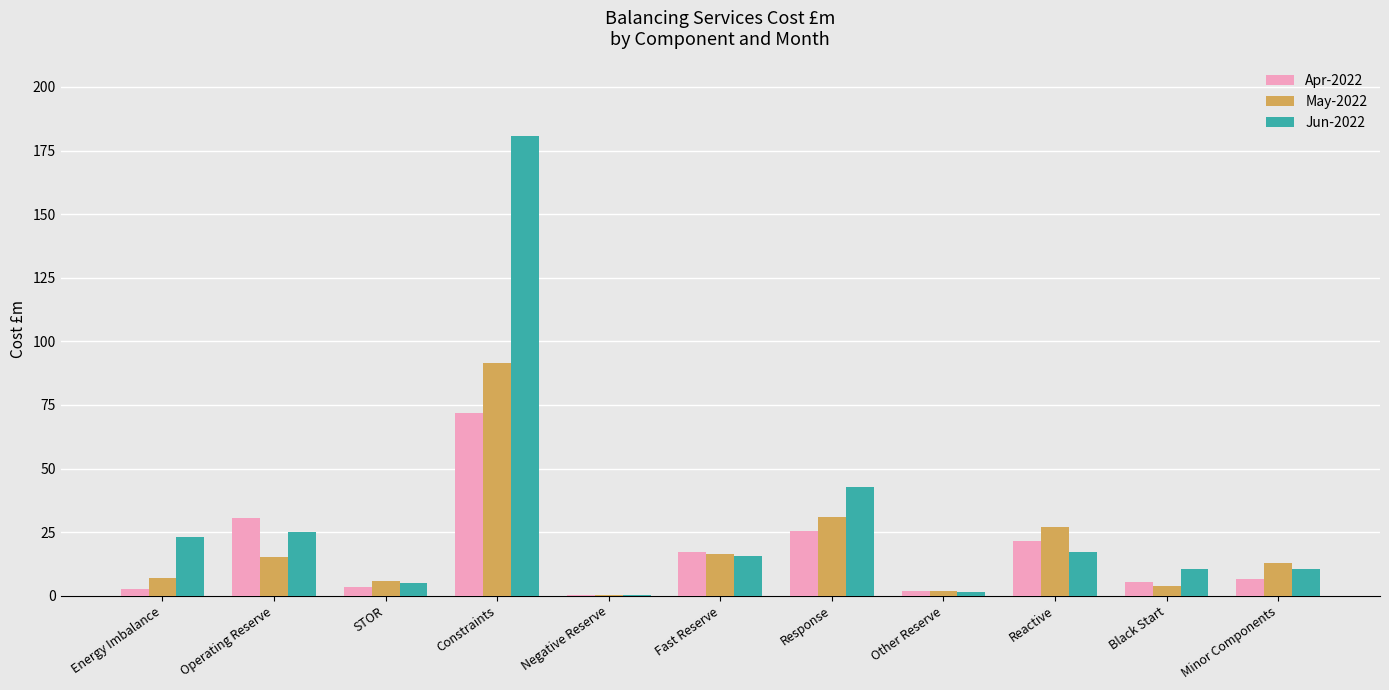

At which category is the sum across all series the highest?

Constraints